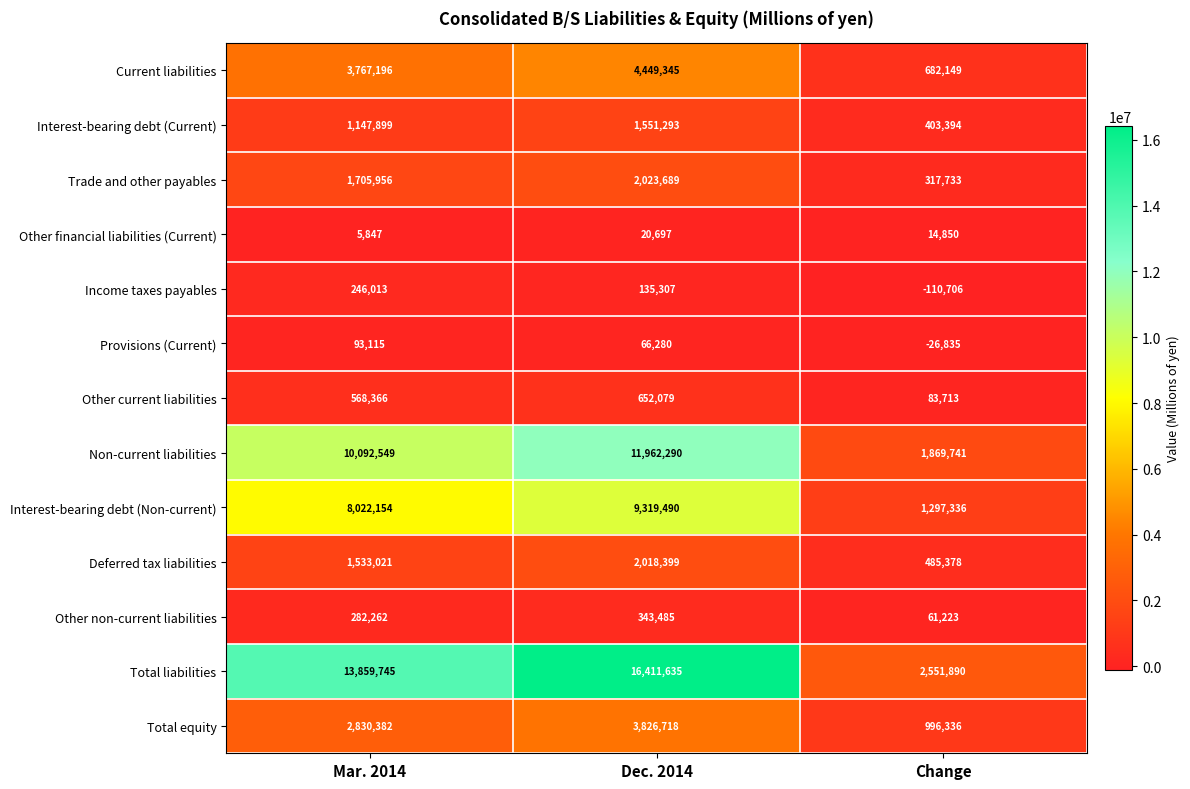

Is it true that Other current liabilities equals 652079 at Dec. 2014?

True